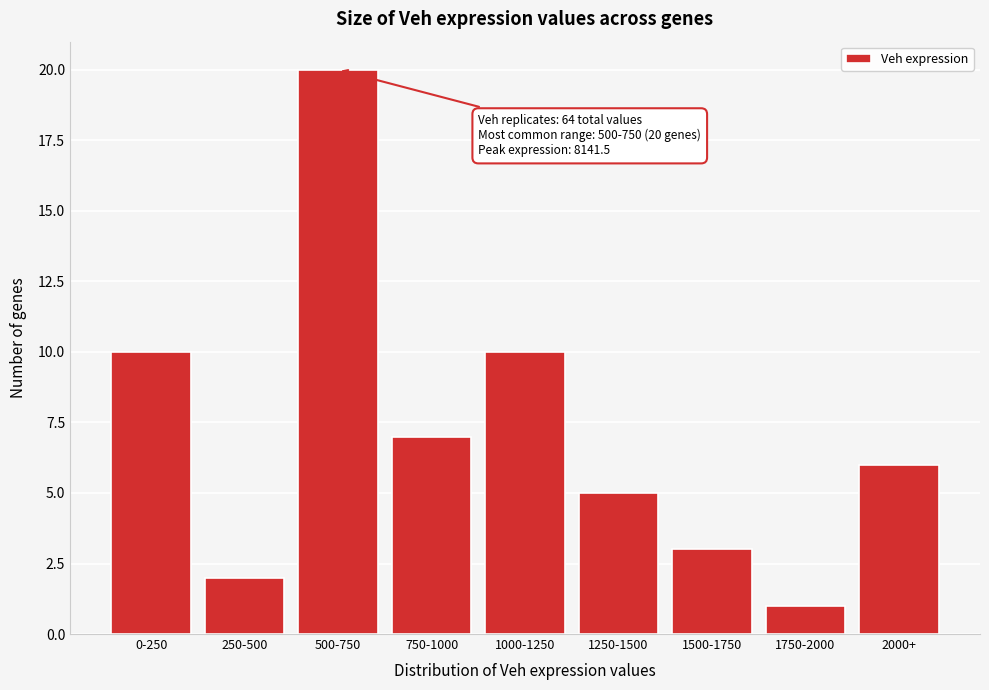

Reading right to left, what are all the values shown in this chart?

6	1	3	5	10	7	20	2	10